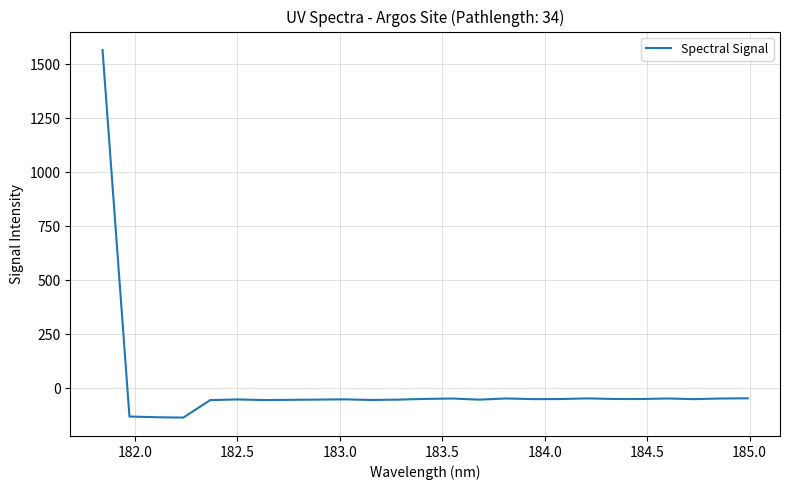

How many values exceed -49?

11